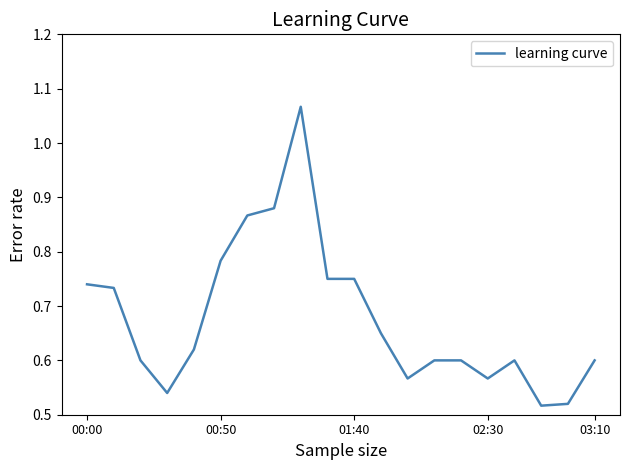

Does the chart have visible grid lines?

No